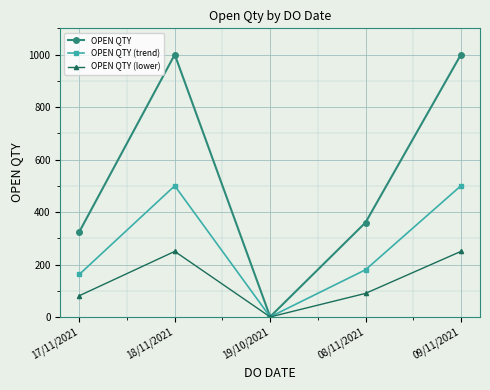

Where does the OPEN QTY series first go above 360?

18/11/2021